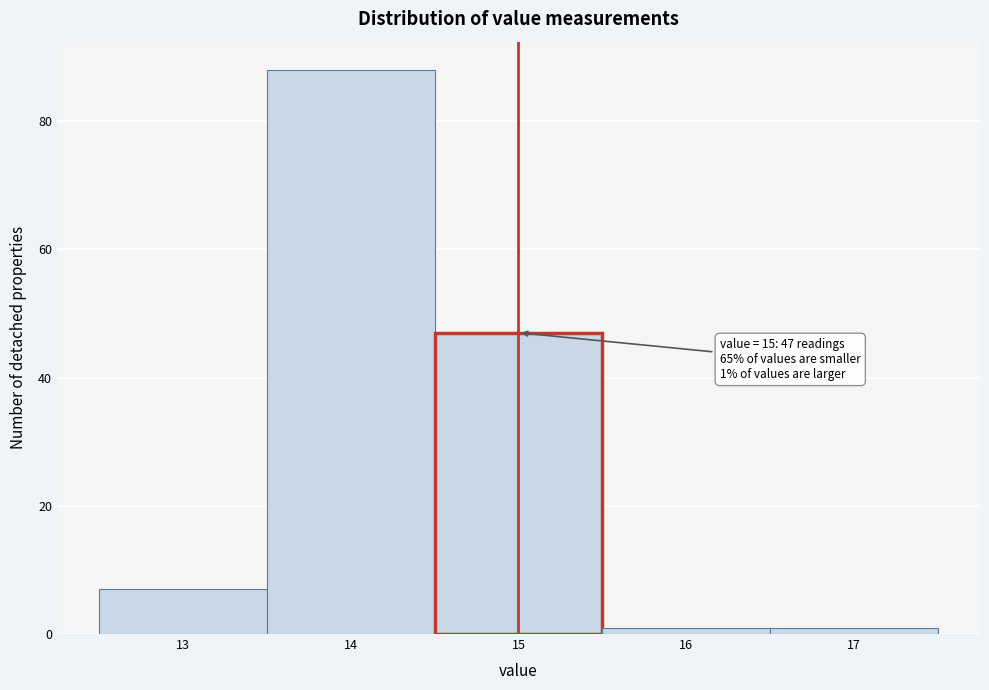

Which range on the x-axis has the tallest bar?

13.5 to 14.5